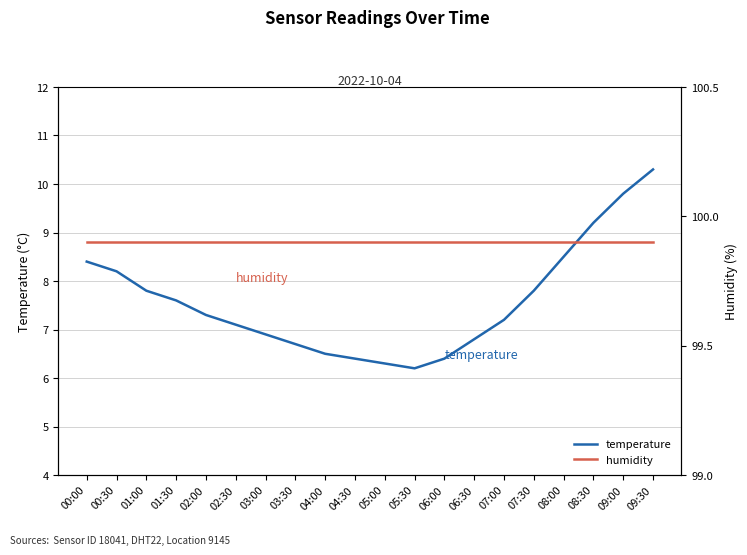

What is the spread (max minus min) of values at 01:30?

92.3